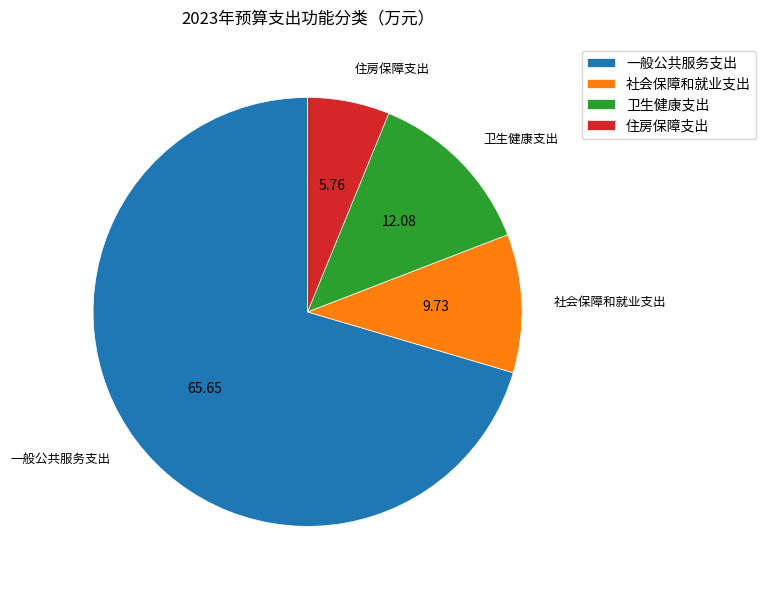

Is the sum of 住房保障支出 and 卫生健康支出 greater than half?

No